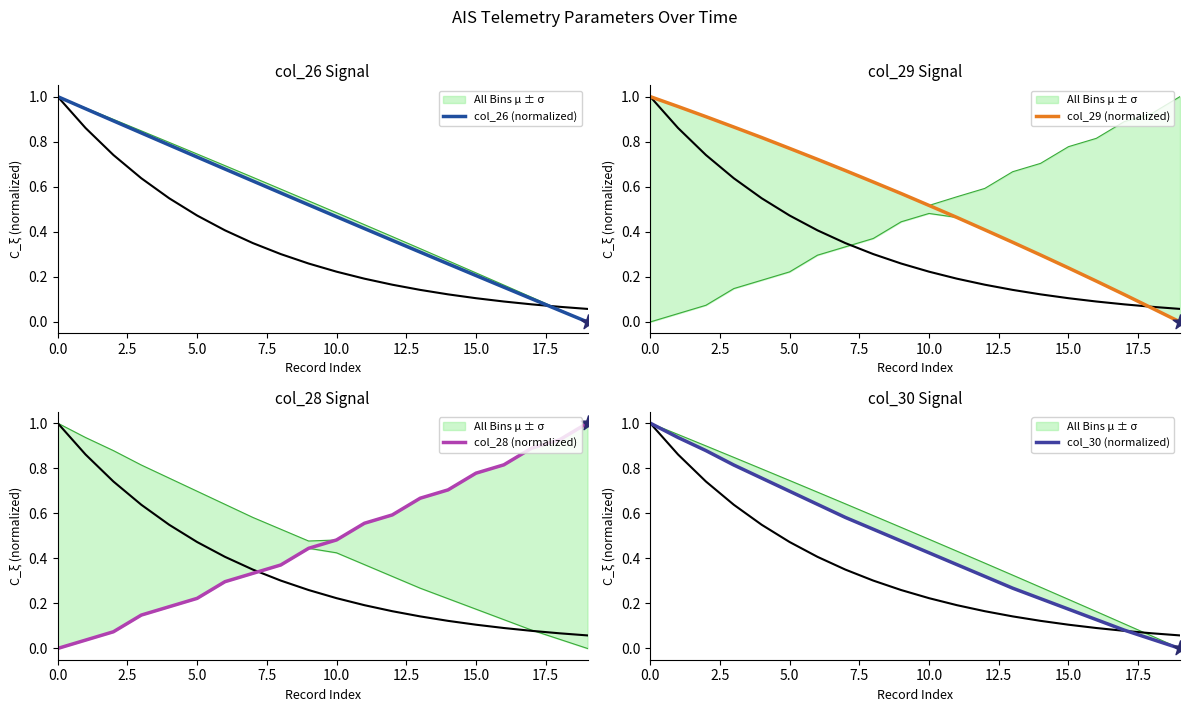

Which series reaches the maximum Y coordinate?

col_26 (normalized)